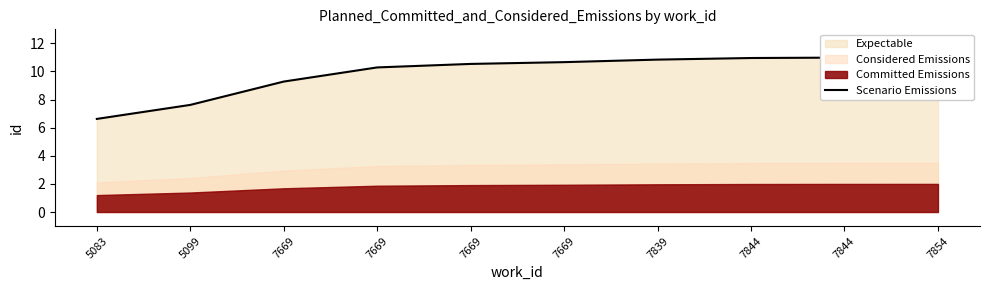

What is the difference between the values at 7669 and 7844?

0.3